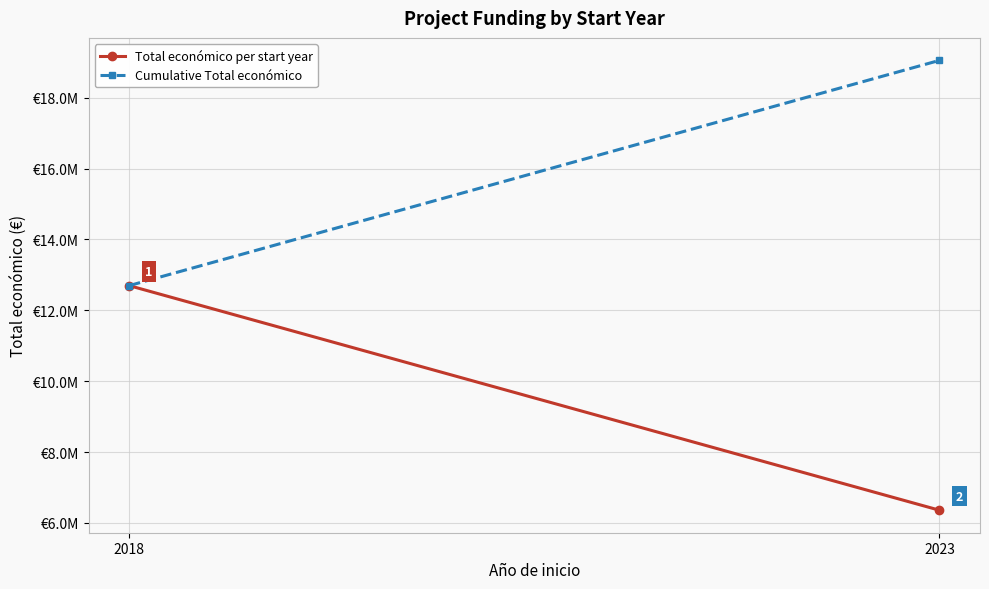

At which category does the chart reach its peak across all series?

2023